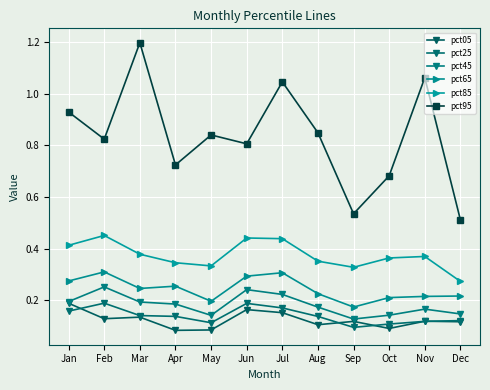

How many lines are shown in the chart?

6